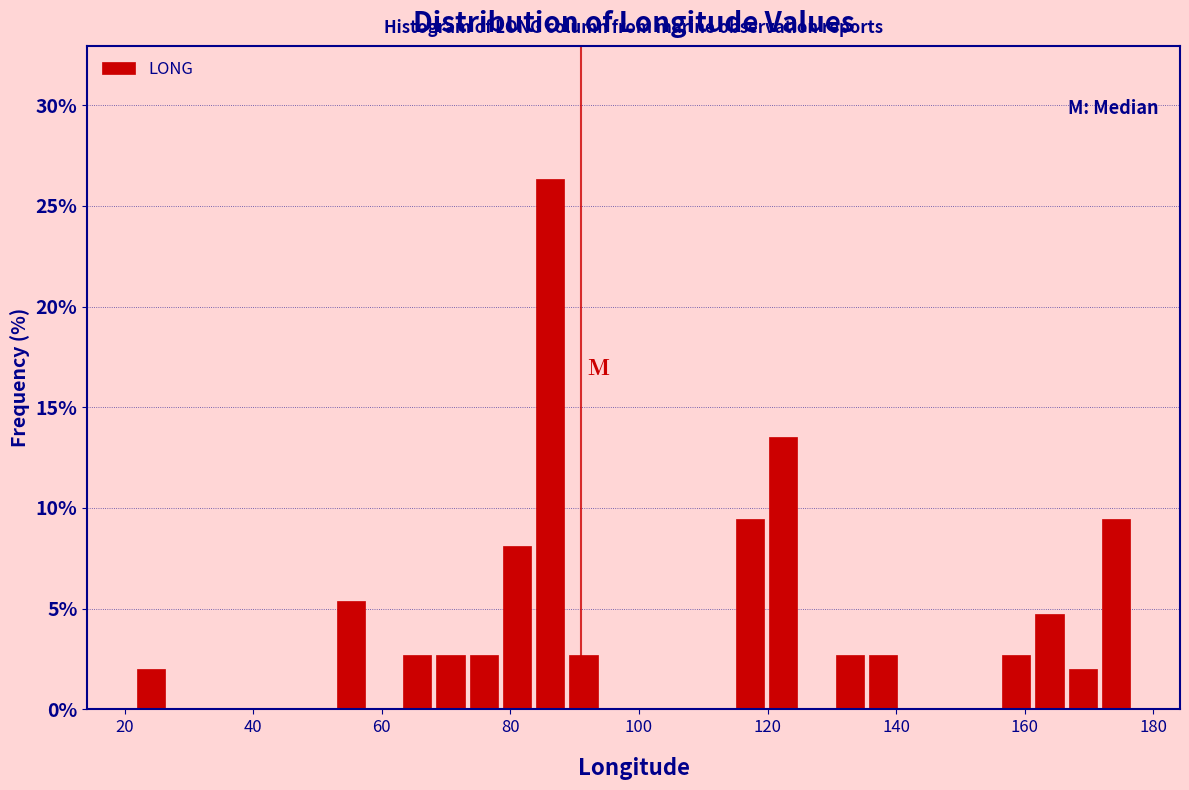

Around what value on the x-axis is the tallest bar? Give the approximate position of its centre, as read against the axis.

86